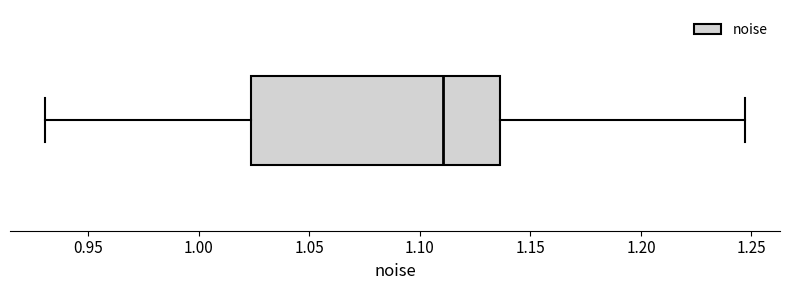

Transcribe this box plot: give where the median line is, the range the box spans, and where the two whiskers end, as read against the x-axis. The values are not printed on the chart, so give them approximately, as read against the axis.

median 1.110, box 1.025 to 1.135, whiskers 0.930 to 1.245